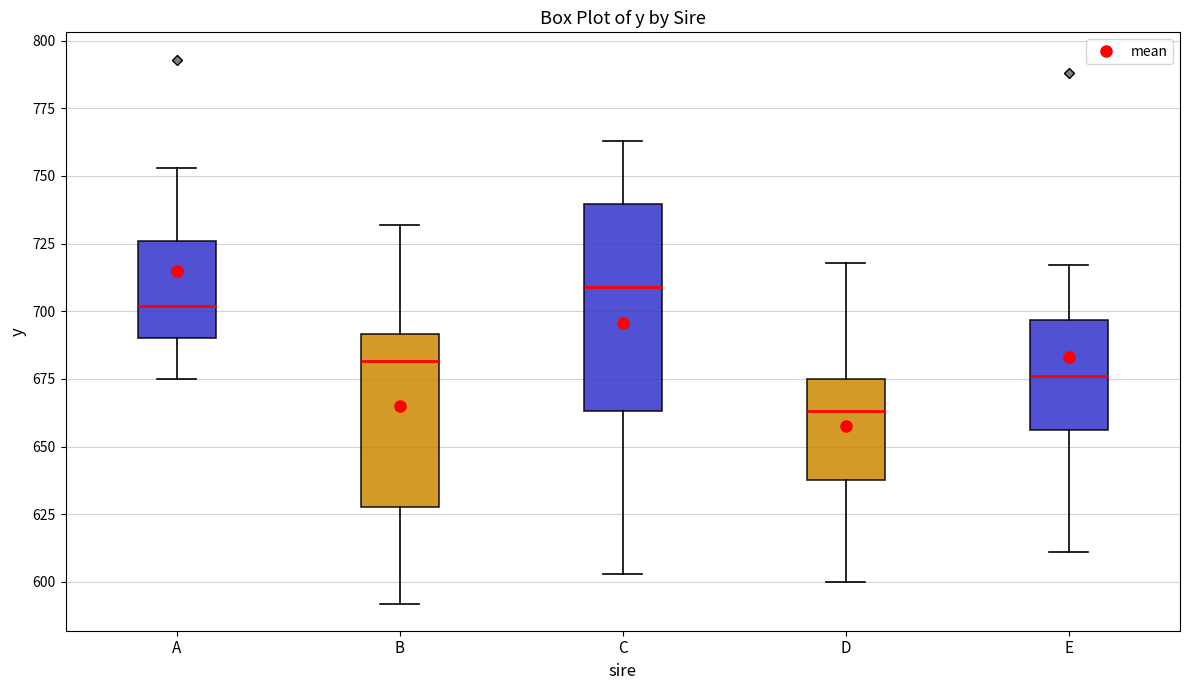

Where is the upper edge of the box for A on the y-axis? The values are not printed on the chart, so give them approximately, as read against the axis.

725